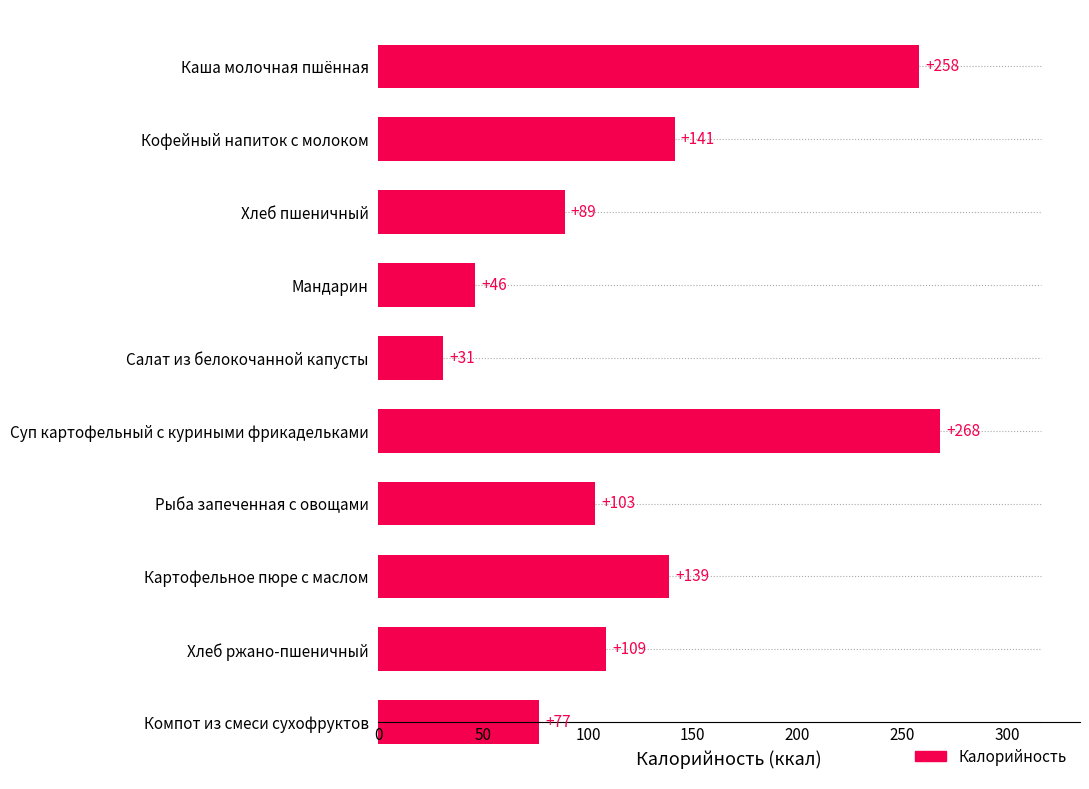

What is the average value?

126.0